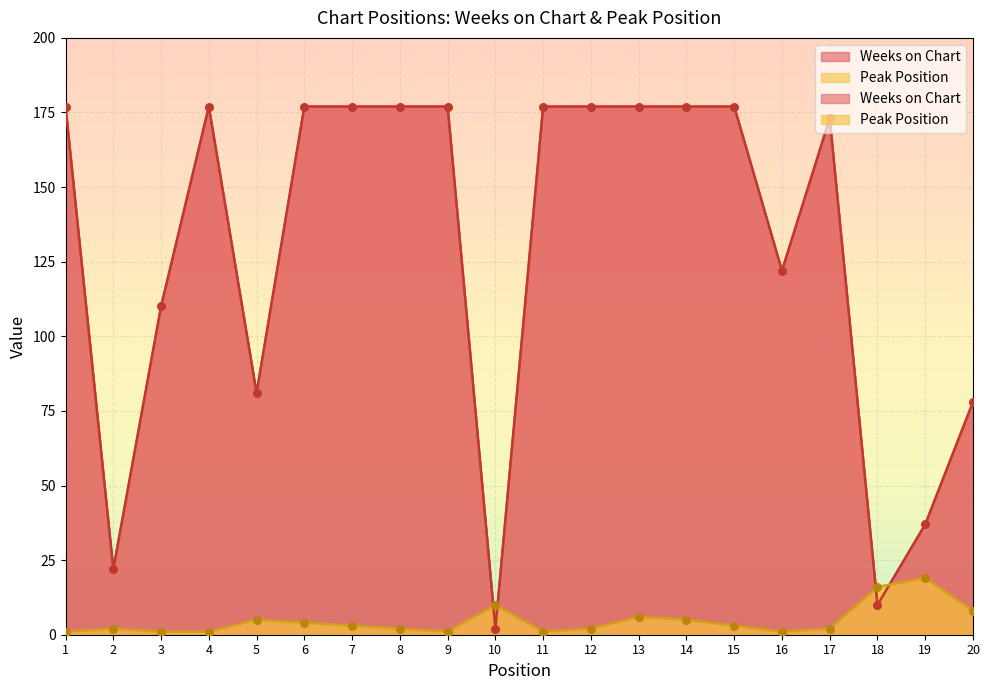

Which series has the widest spread of Y values?

Weeks on Chart